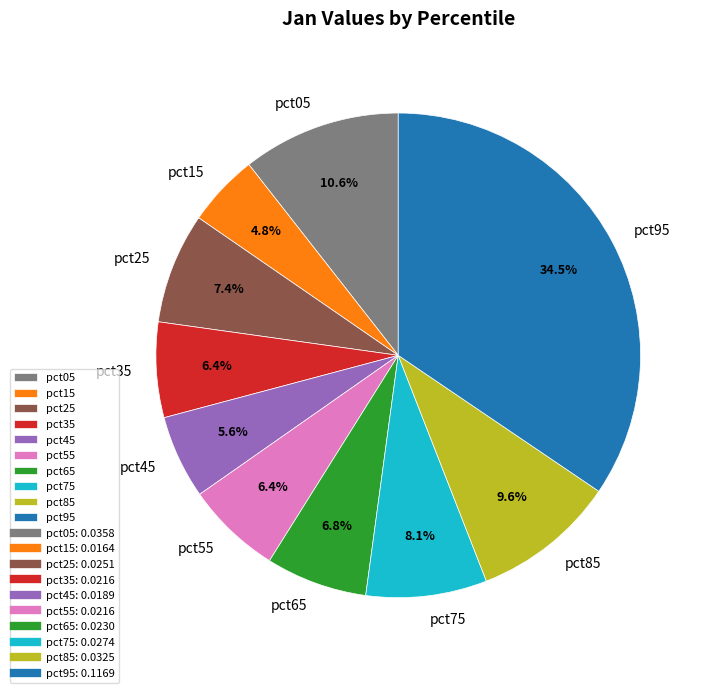

To the nearest percent, what portion does pct75 represent?

8%